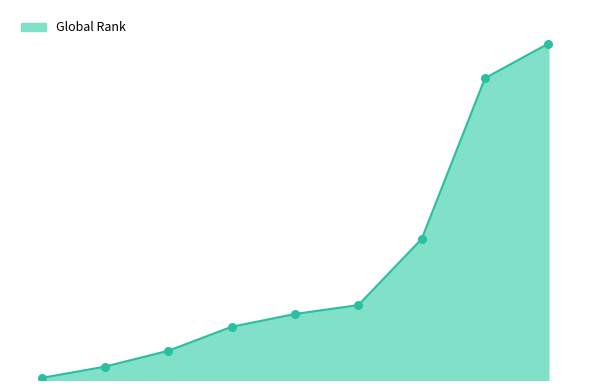

Does the chart have visible grid lines?

No